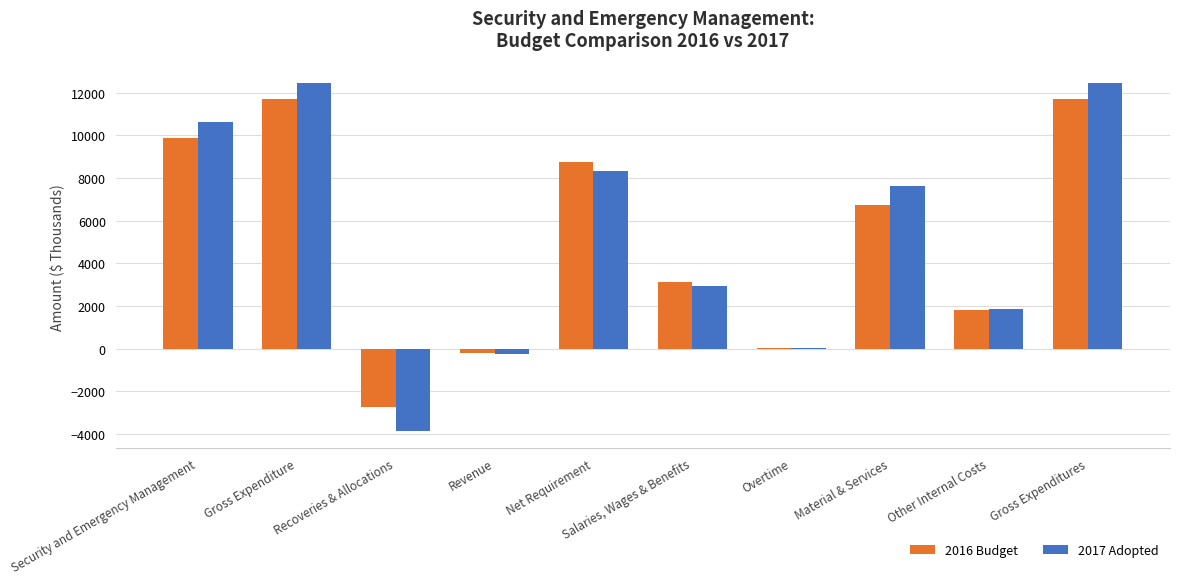

Between Gross Expenditure and Material & Services, which series saw the biggest shift?

2016 Budget